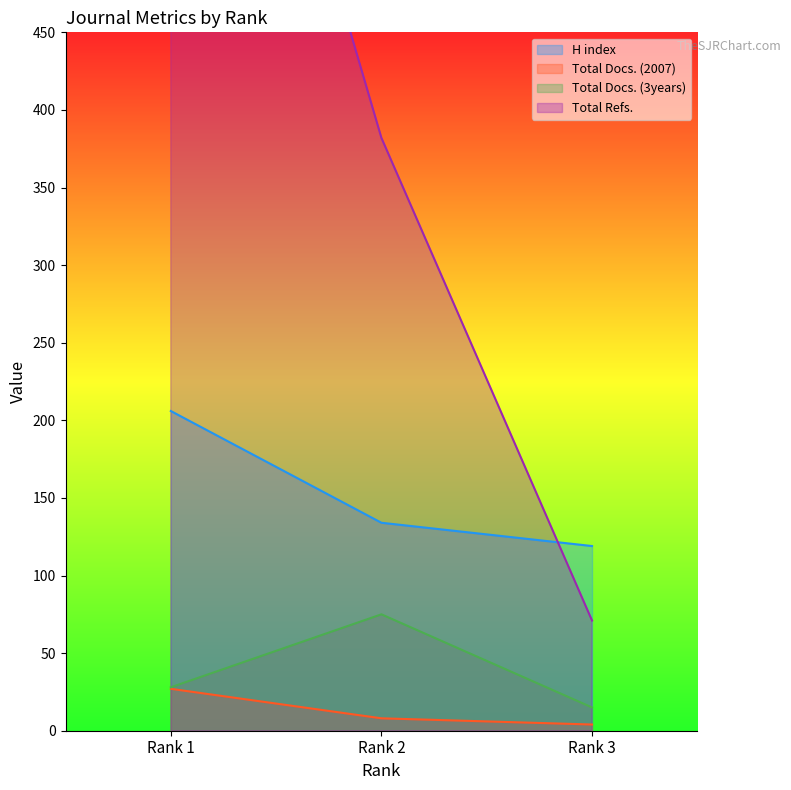

Which has a higher value, 2 or 1?

1